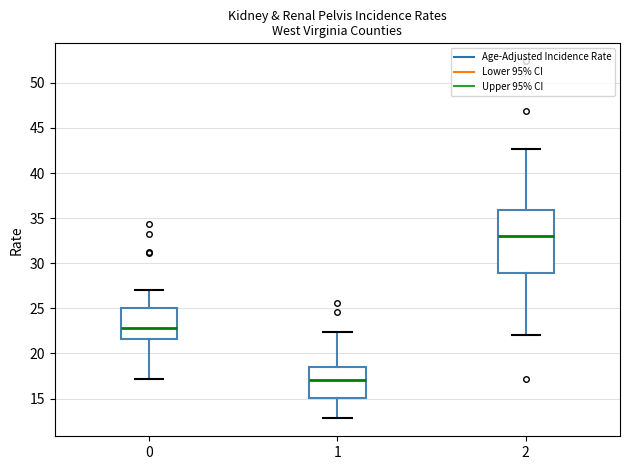

Which box's median line is the lowest?

1